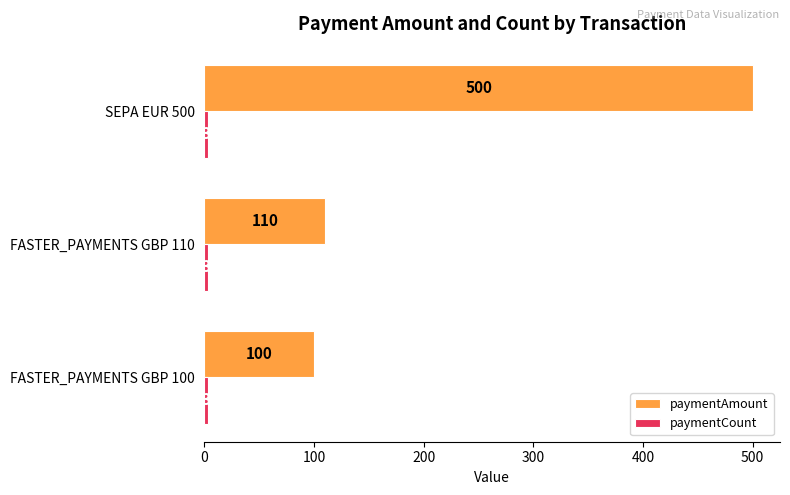

What is the difference between the paymentAmount values at FASTER_PAYMENTS GBP 110 and FASTER_PAYMENTS GBP 100?

10